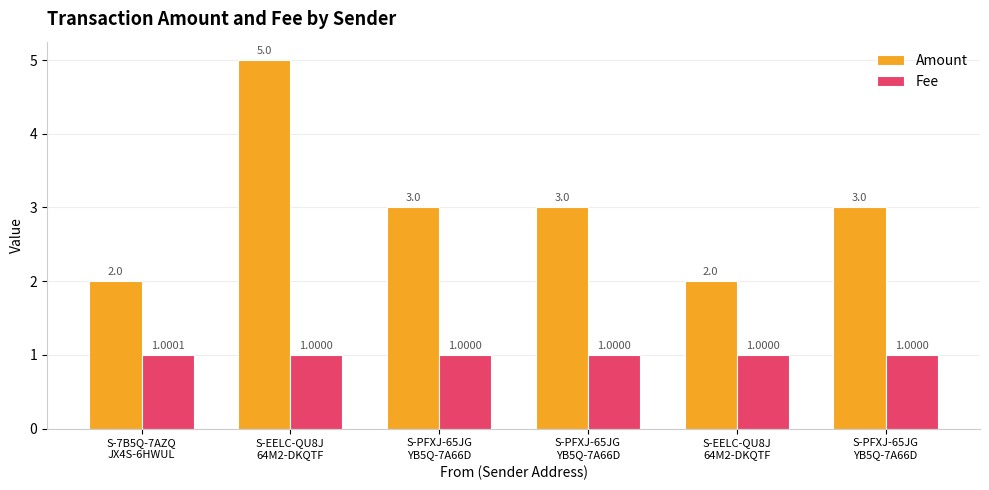

Does the chart contain stacked bars?

No